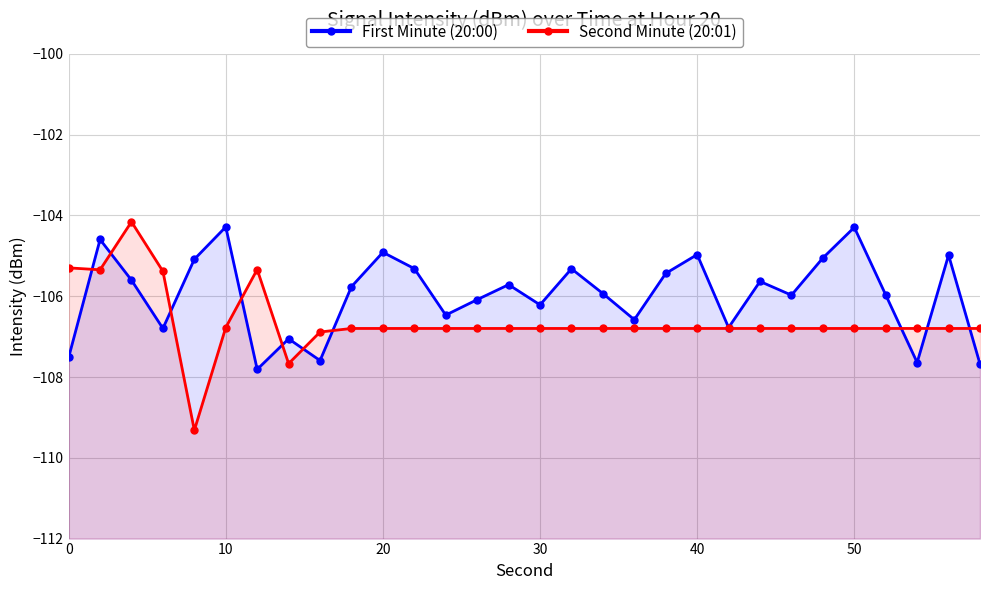

Which series has the widest spread of values?

Second Minute (20:01)